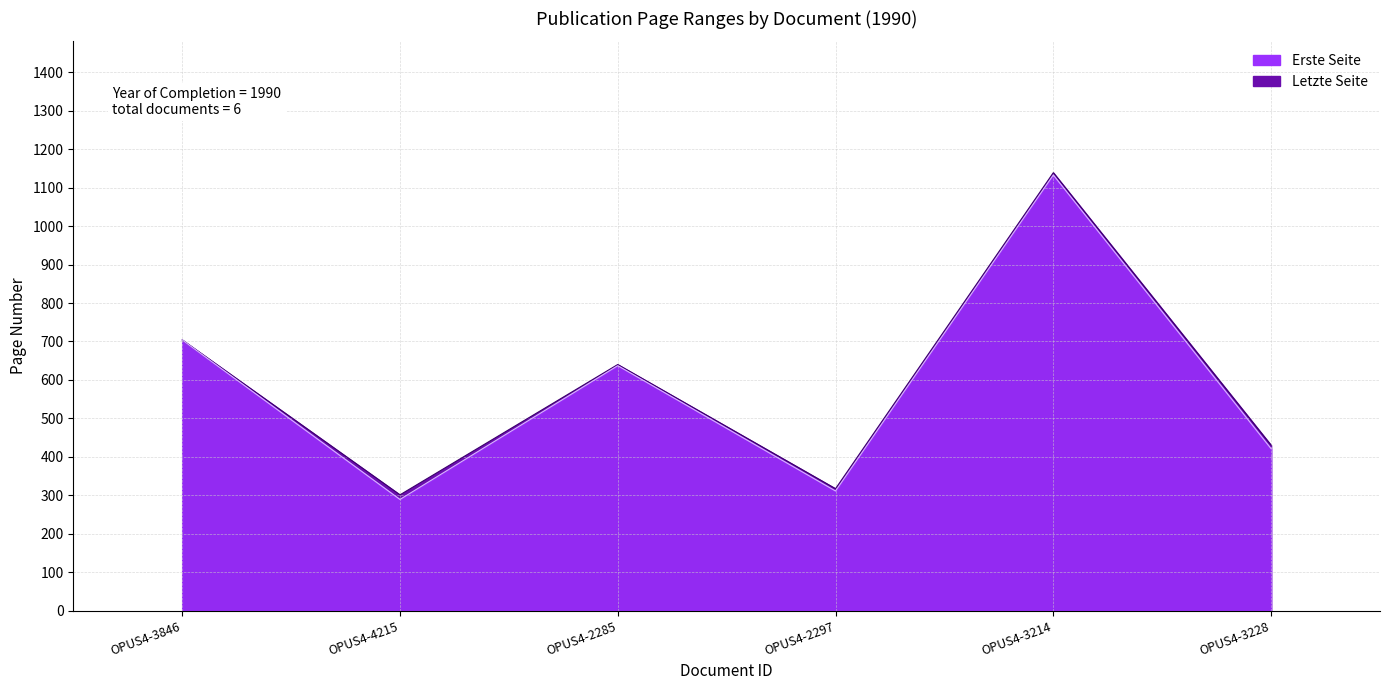

What is the total value across all series at OPUS4-2285?

1277